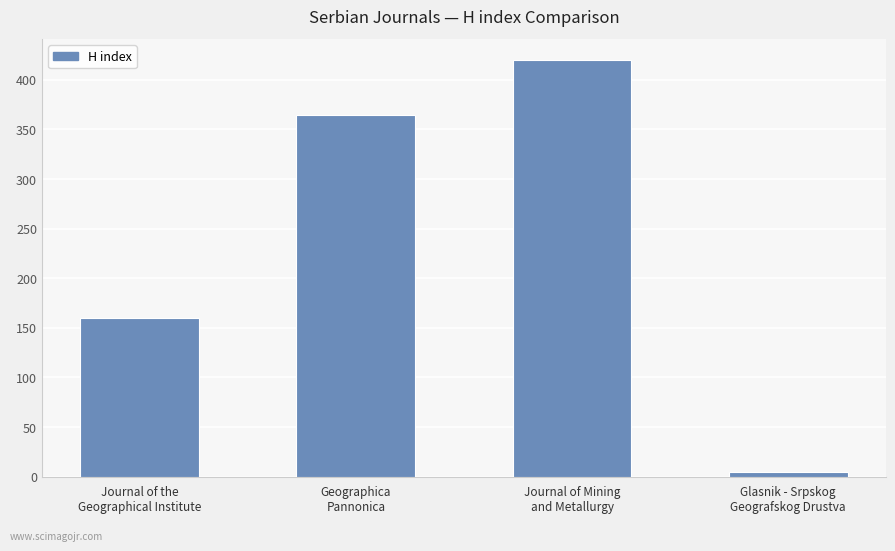

How many values are below 365?

2